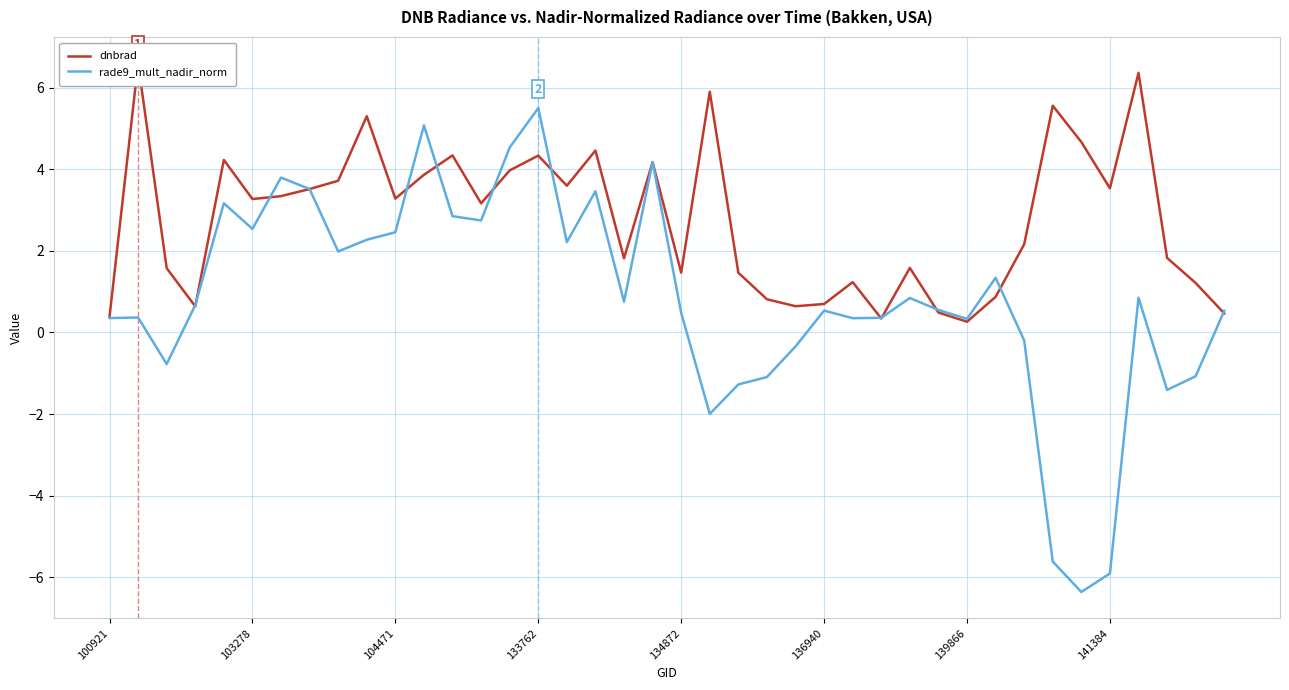

List the series in order of their peak value, highest first.

dnbrad, rade9_mult_nadir_norm